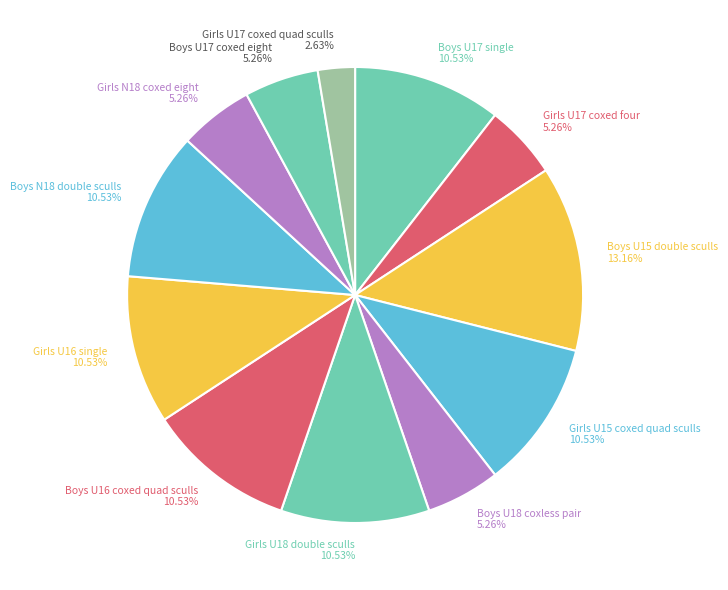

Is there a majority slice in this chart?

No